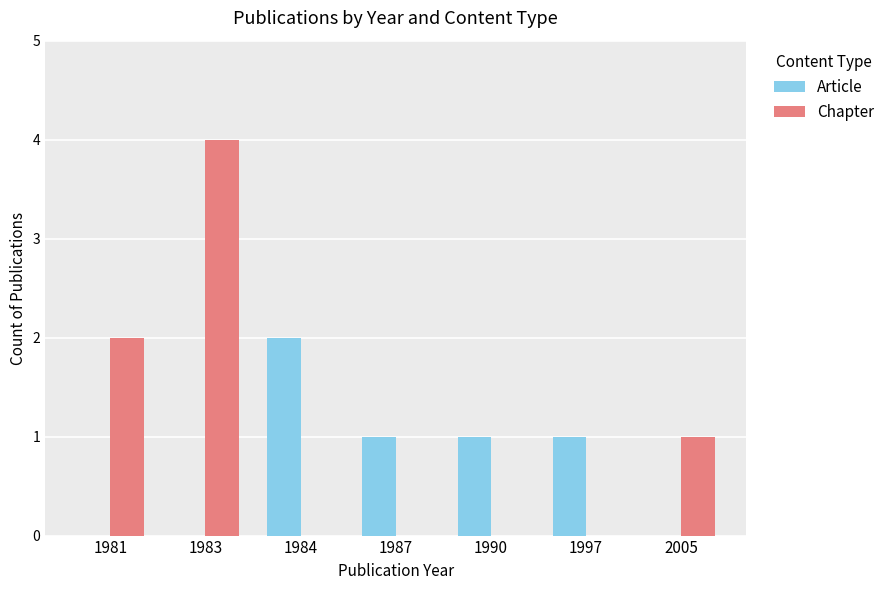

Reading left to right, transcribe all the data shown in this chart.

Article: 1981=0	1983=0	1984=2	1987=1	1990=1	1997=1	2005=0
Chapter: 1981=2	1983=4	1984=0	1987=0	1990=0	1997=0	2005=1